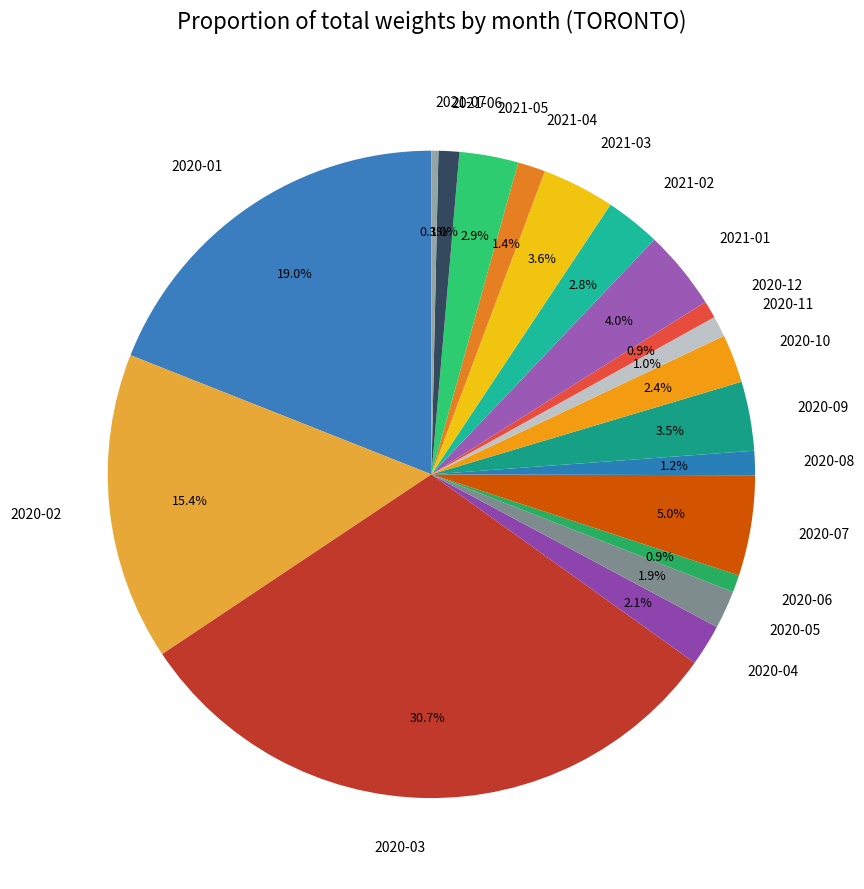

To the nearest percent, what is the average slice percentage?

5%